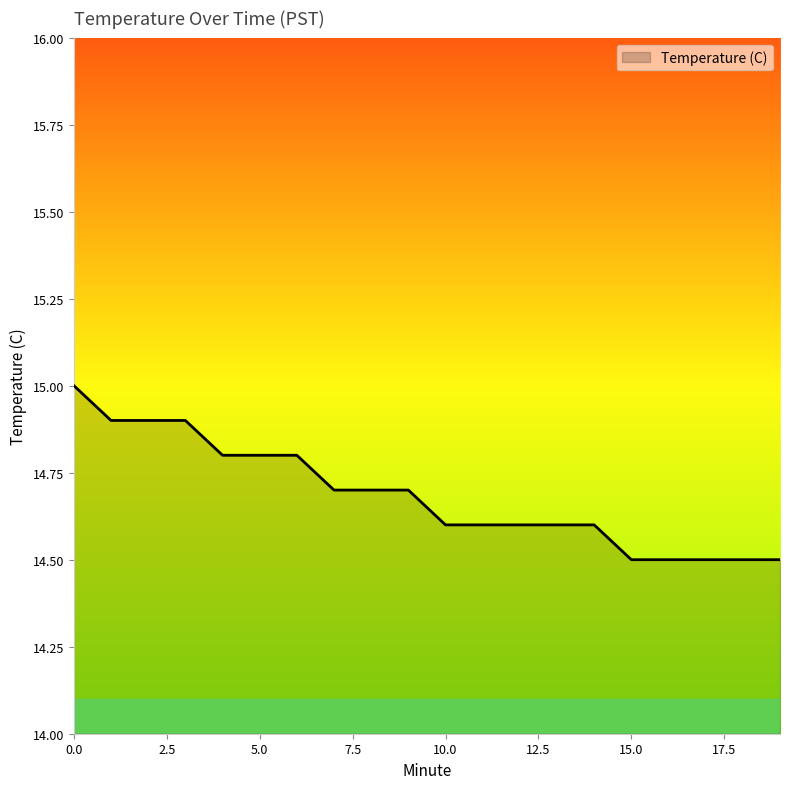

What is the maximum value shown in the chart?

15.0